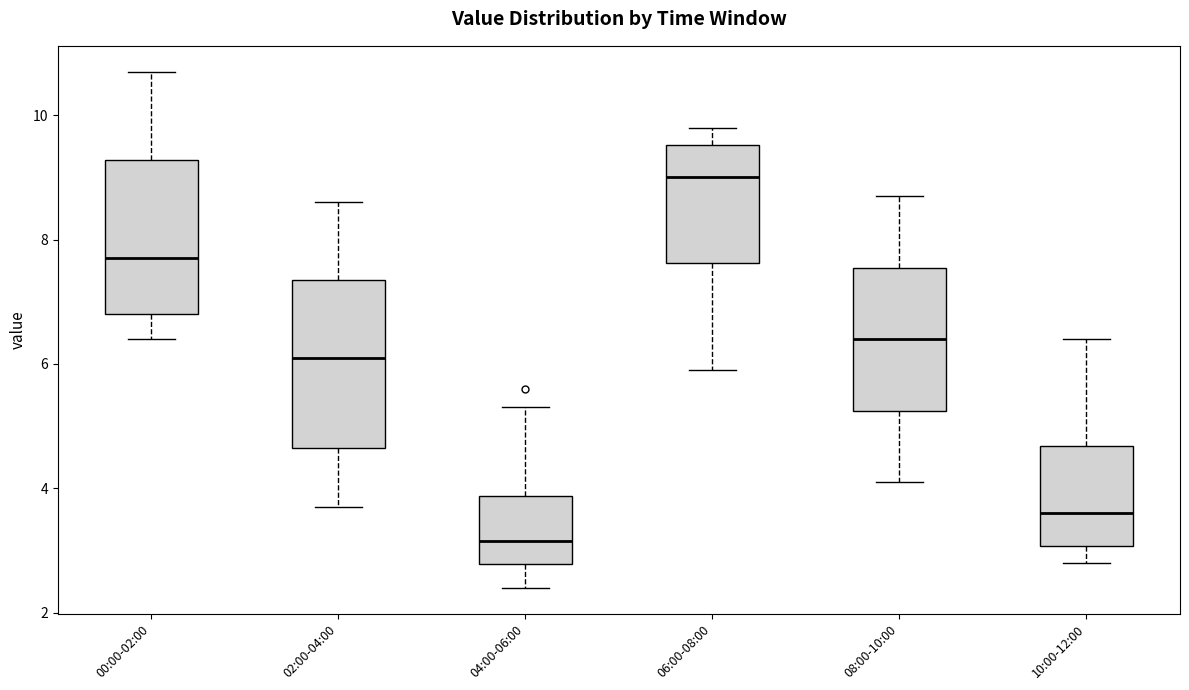

Which box's median line is the highest?

06:00-08:00